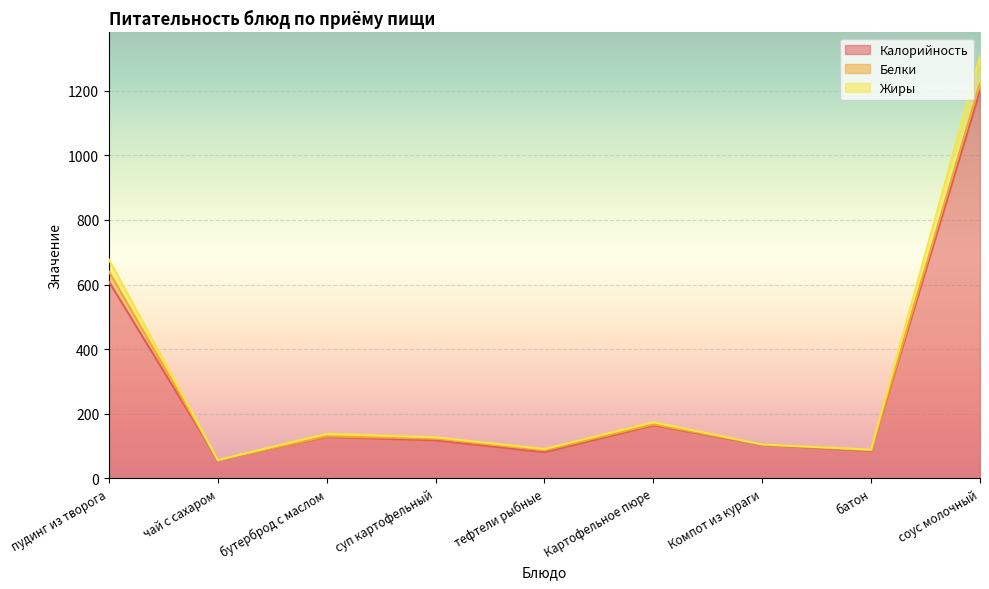

Between бутерброд с маслом and Картофельное пюре, which series saw the biggest shift?

Калорийность